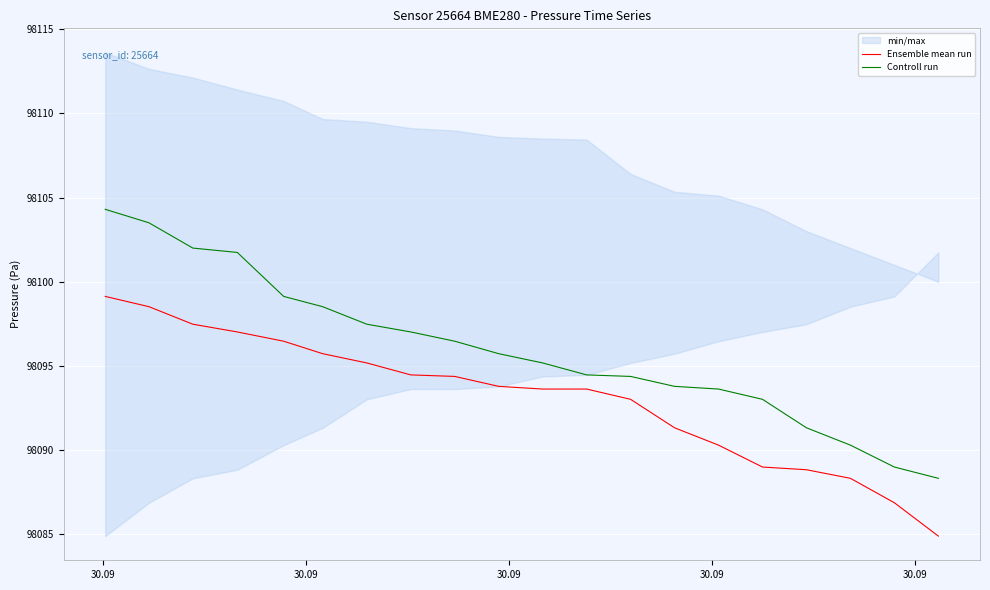

True or false: Controll run and Ensemble mean run intersect in this chart.

False